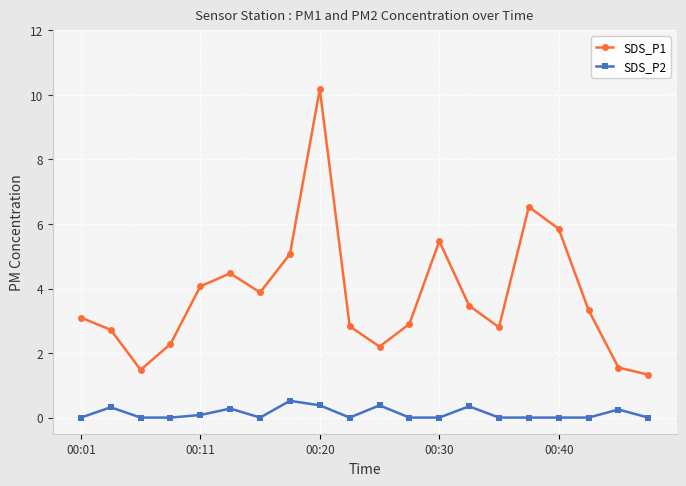

True or false: SDS_P2 and SDS_P1 intersect in this chart.

False